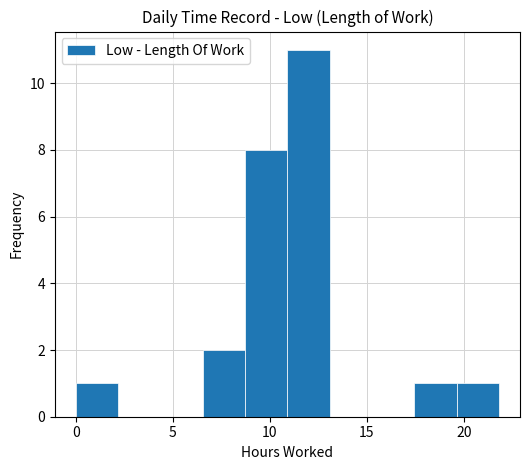

What is the height of the bar covering 19.5 to 22.0 on the x-axis? Neither the bar edges nor the heights are printed on the chart, so give them approximately, as read against the axes.

1